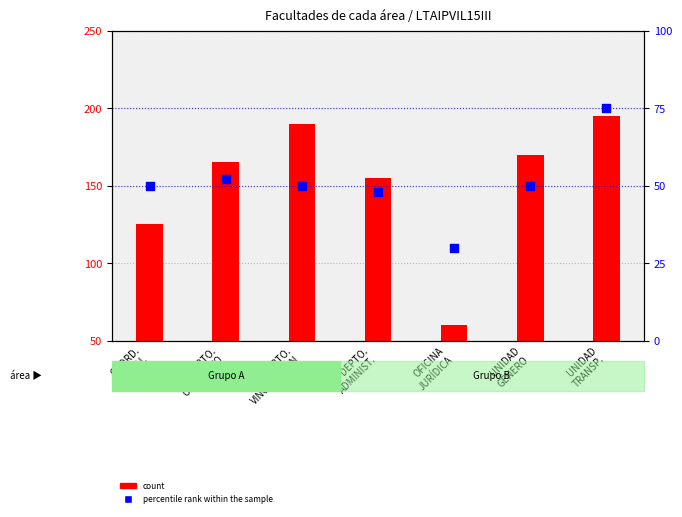

Which series reaches the minimum Y coordinate?

percentile rank within the sample